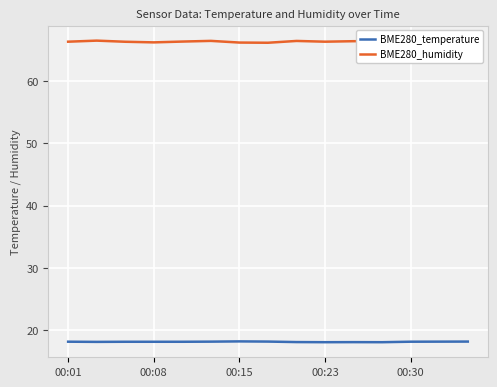

The BME280_temperature series shows 18.2 at 00:15. True or false?

True